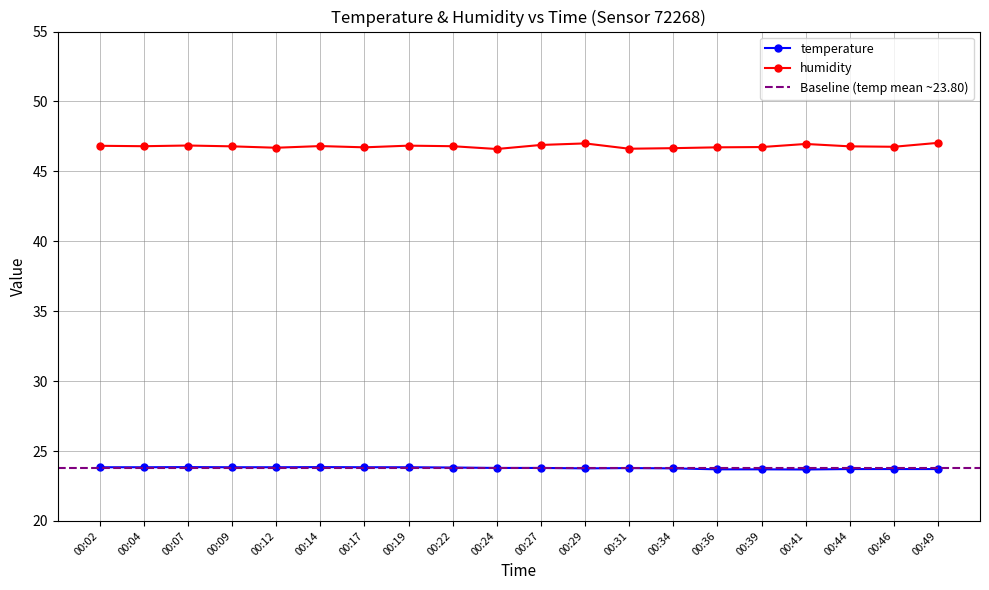

Is it true that temperature equals 42.6 at 00:17?

False